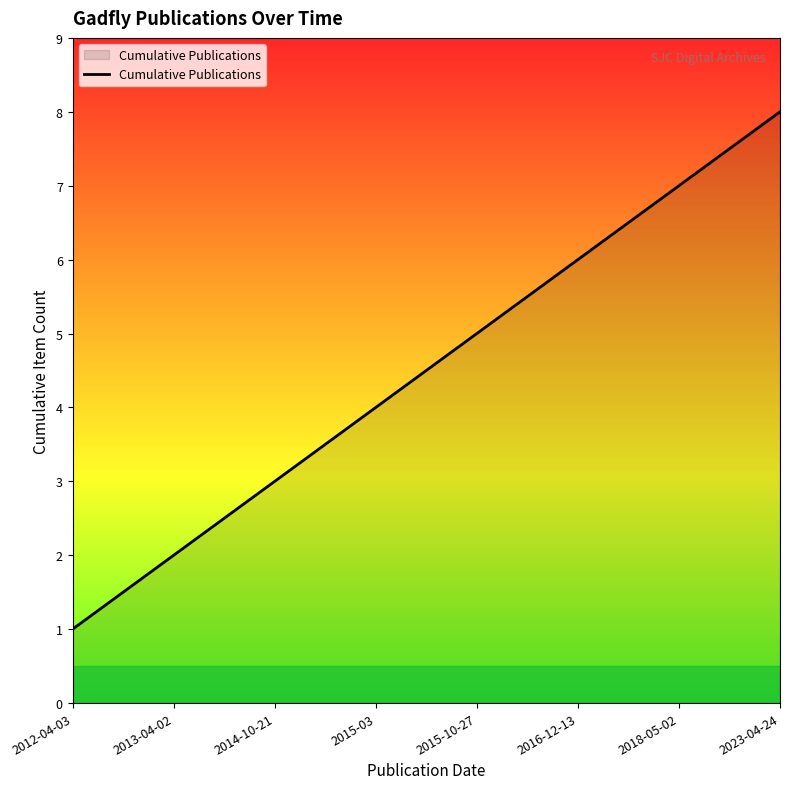

How many values are below 5?

4